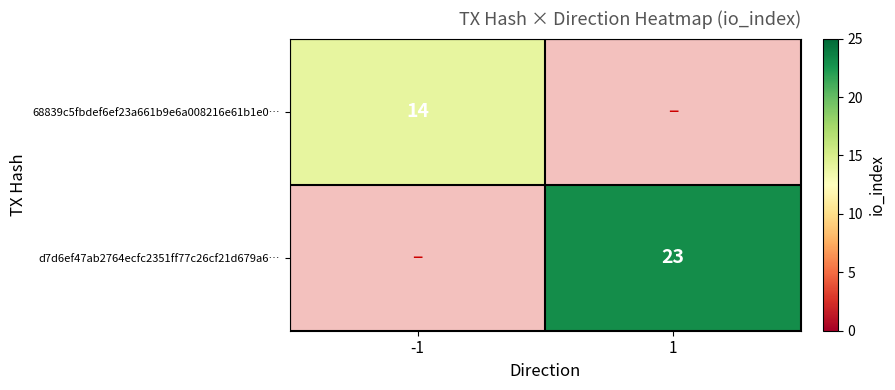

True or false: d7d6ef47ab2764ecfc2351ff77c26cf21d679a6… has a value of 23 at 1.

True